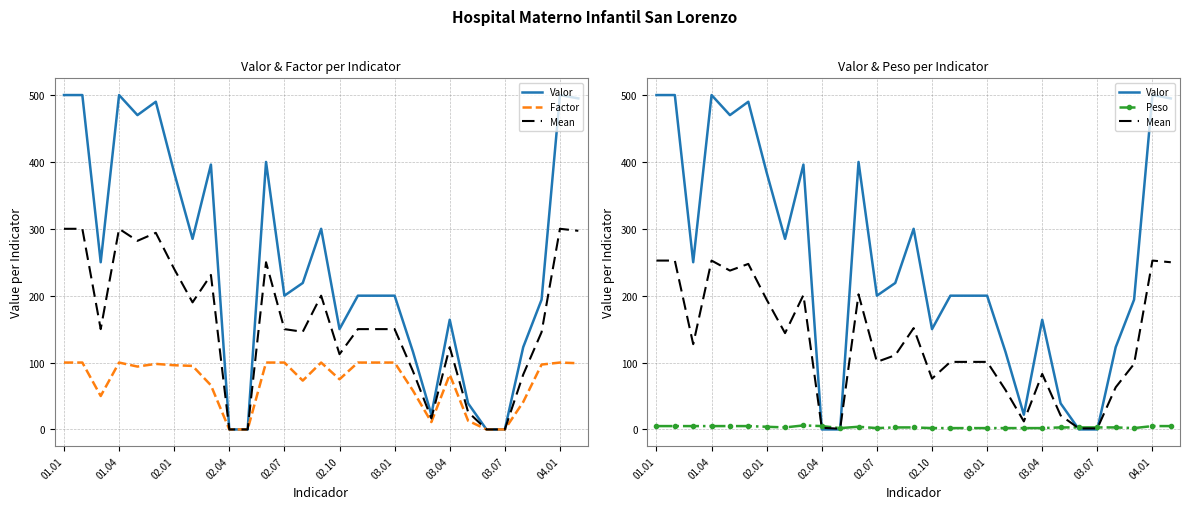

What position from the left is 04.01?

28